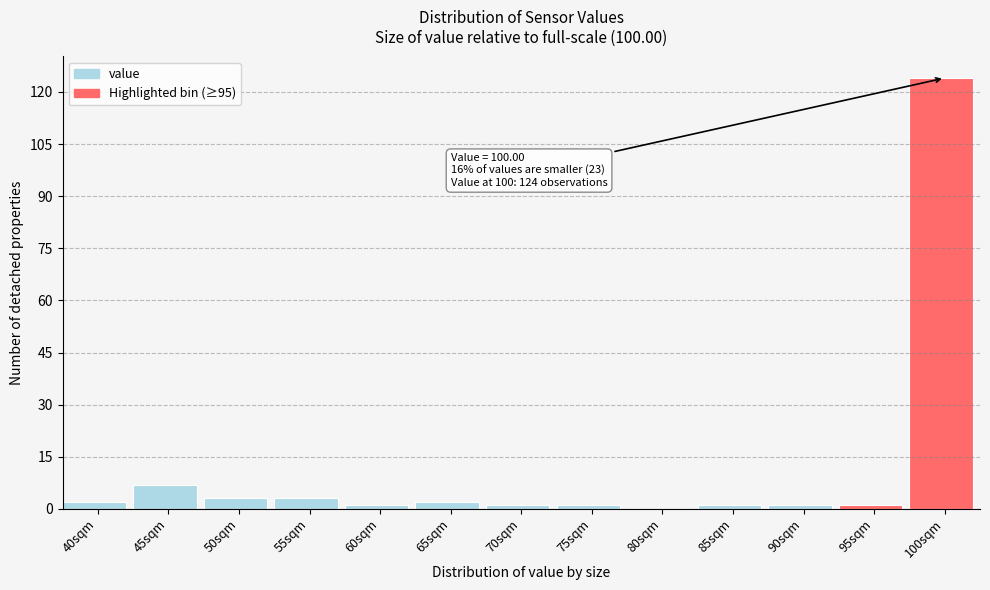

Reading right to left, extract all data points from this chart.

100sqm=124	95sqm=1	90sqm=1	85sqm=1	80sqm=0	75sqm=1	70sqm=1	65sqm=2	60sqm=1	55sqm=3	50sqm=3	45sqm=7	40sqm=2